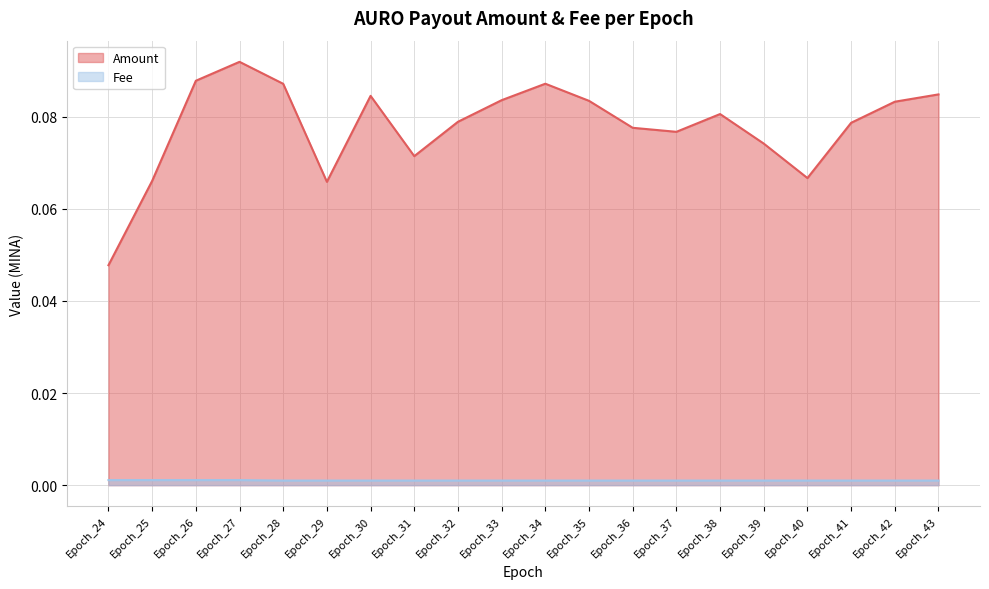

List the series in order of their peak value, lowest first.

Fee, Amount